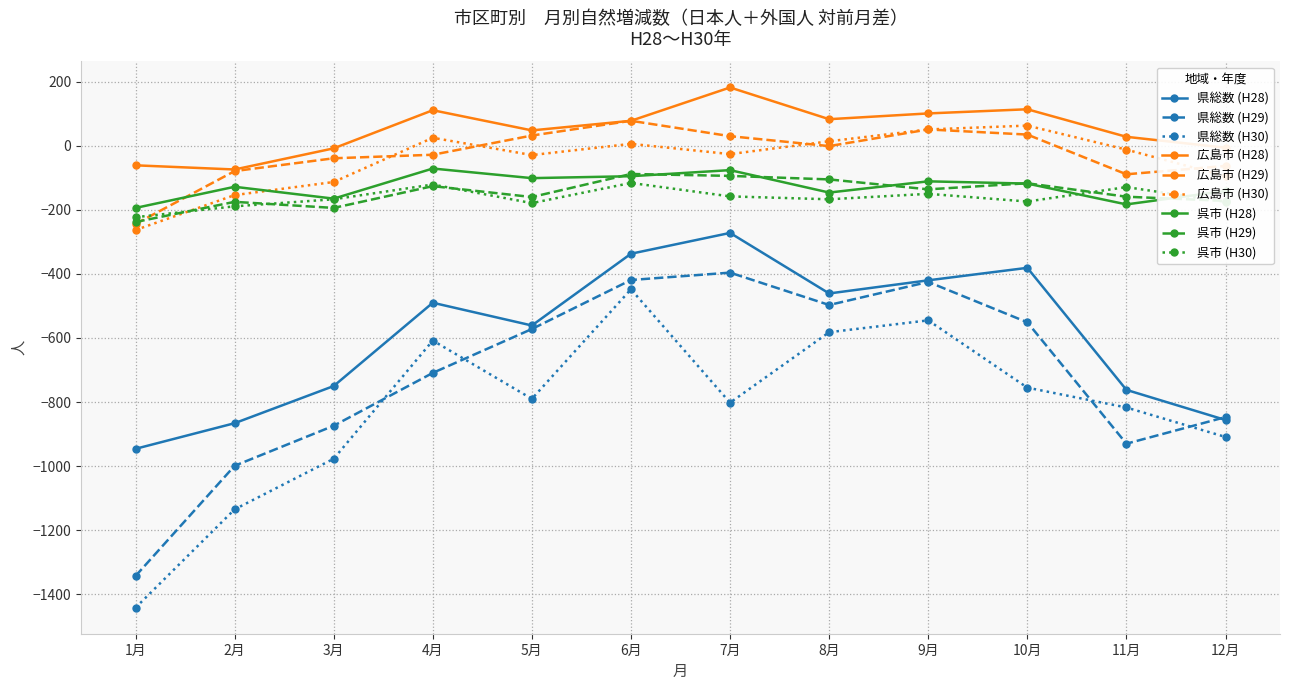

What is the minimum value shown in the chart?

-1442